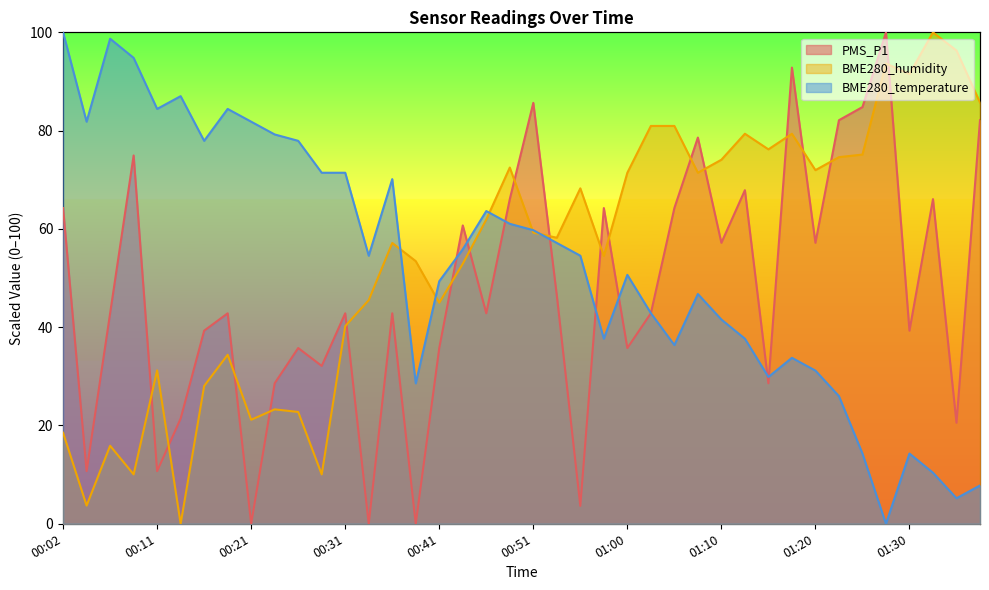

At which label is BME280_humidity closest to 50?

00:43